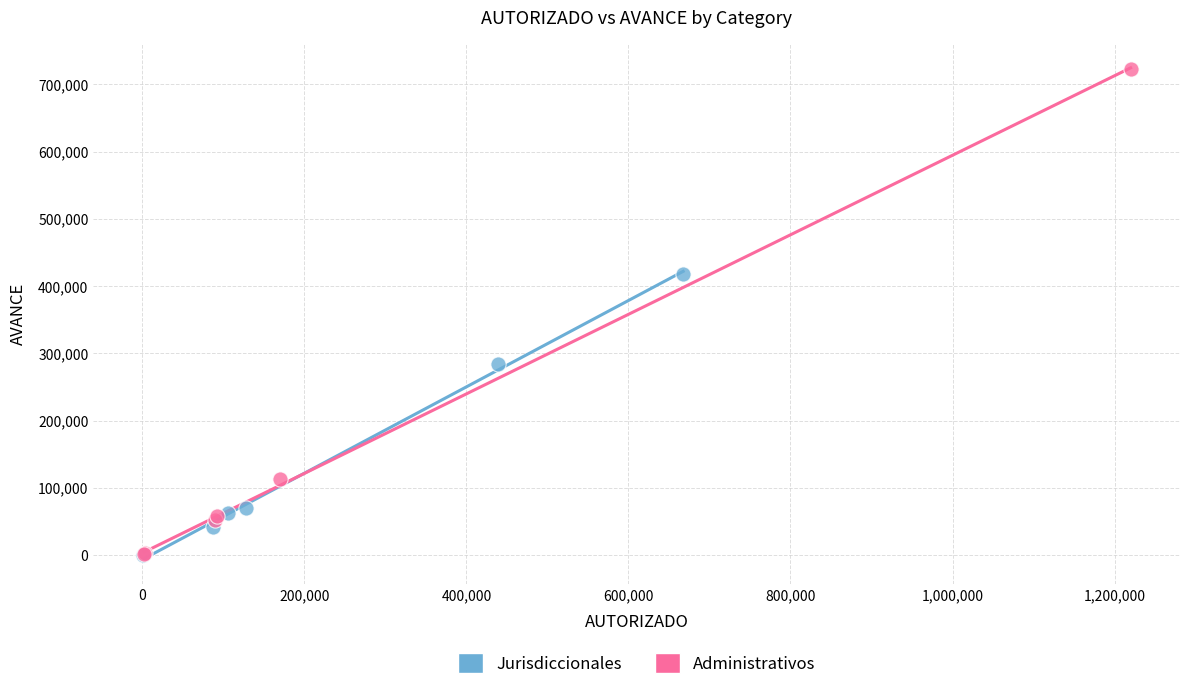

Which series has the widest spread of Y values?

Administrativos